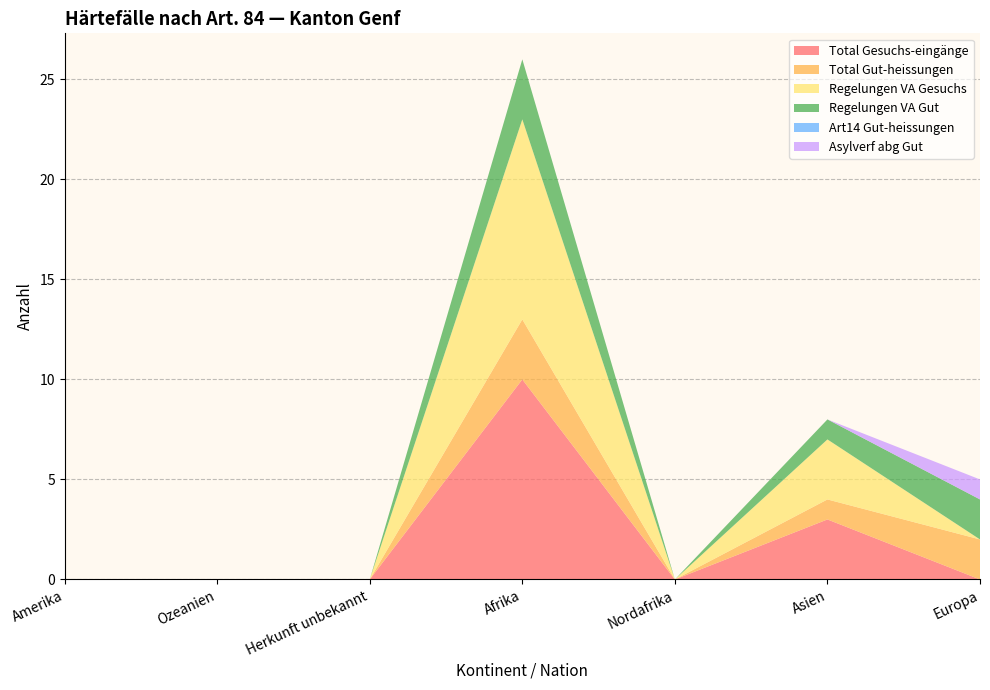

Reading left to right, extract all data points from this chart.

Total Gesuchs-eingänge: 0	0	0	10	0	3	0
Total Gut-heissungen: 0	0	0	3	0	1	2
Regelungen VA Gesuchs: 0	0	0	10	0	3	0
Regelungen VA Gut: 0	0	0	3	0	1	2
Art14 Gut-heissungen: 0	0	0	0	0	0	0
Asylverf abg Gut: 0	0	0	0	0	0	1